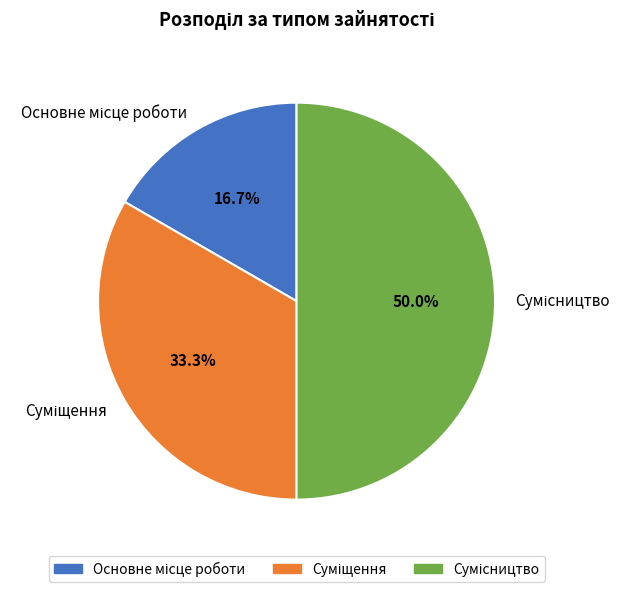

To the nearest percent, what is the difference between the largest and smallest slice percentages?

33%